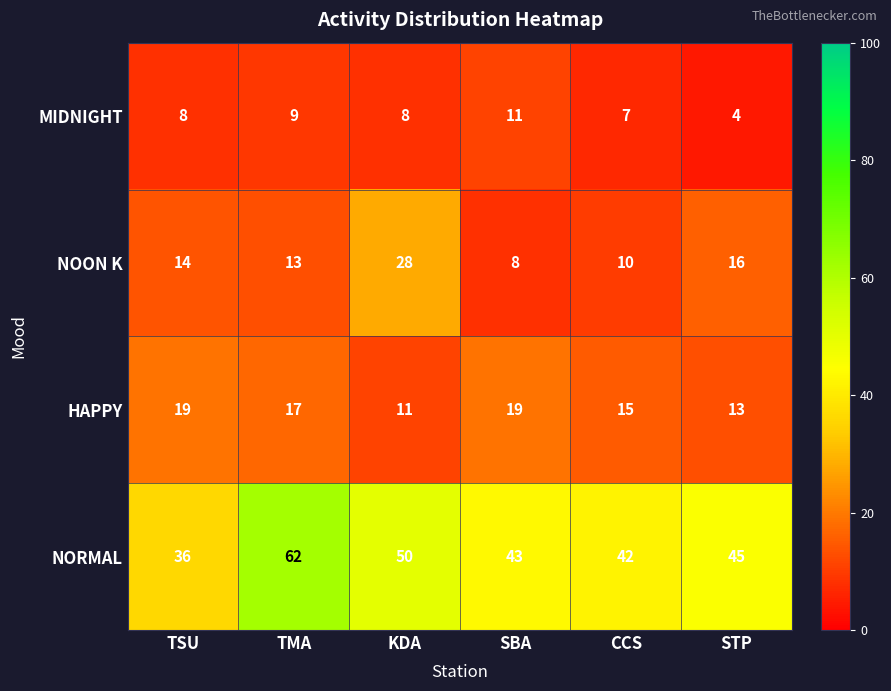

Which category has the highest value across all series?

TMA